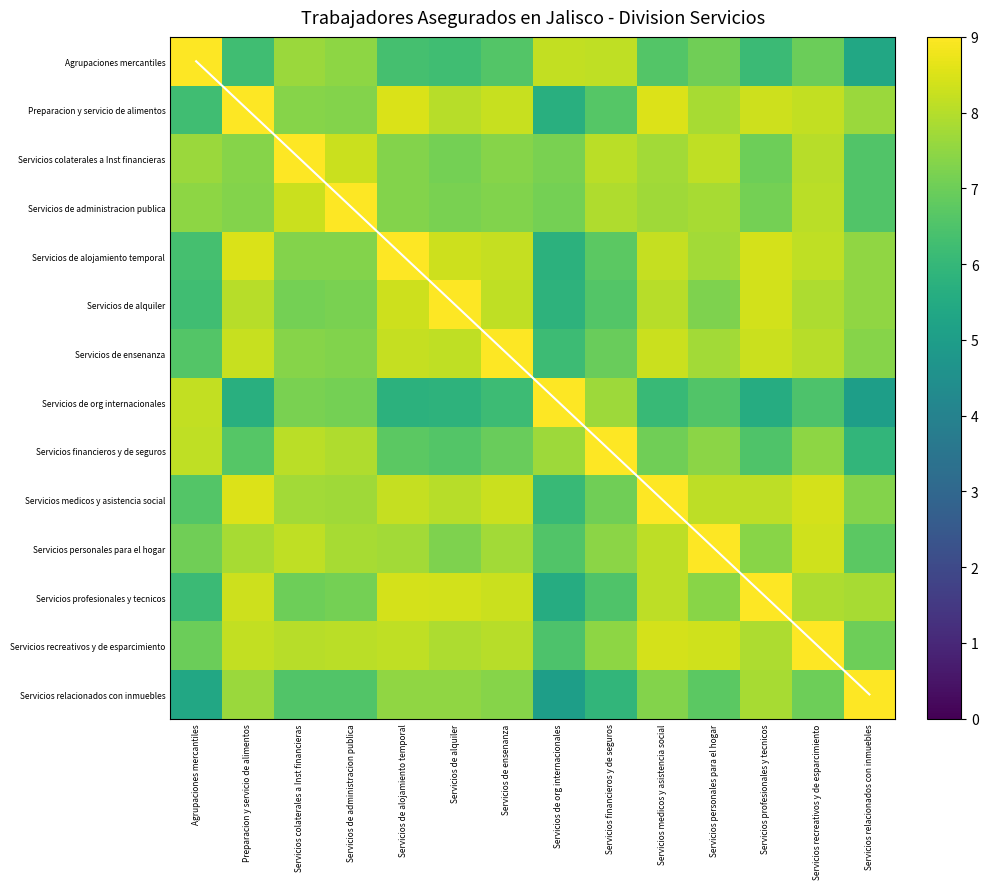

Is it true that Servicios de org internacionales equals 5.7 at Preparacion y servicio de alimentos?

True